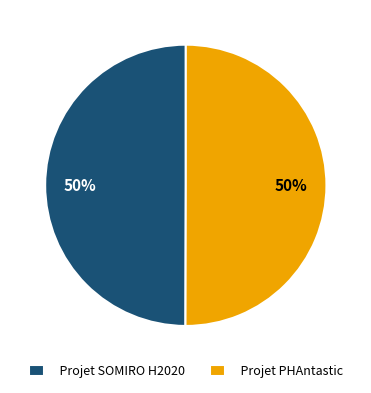

Do Projet SOMIRO H2020 and Projet PHAntastic together represent more than half of the pie?

Yes